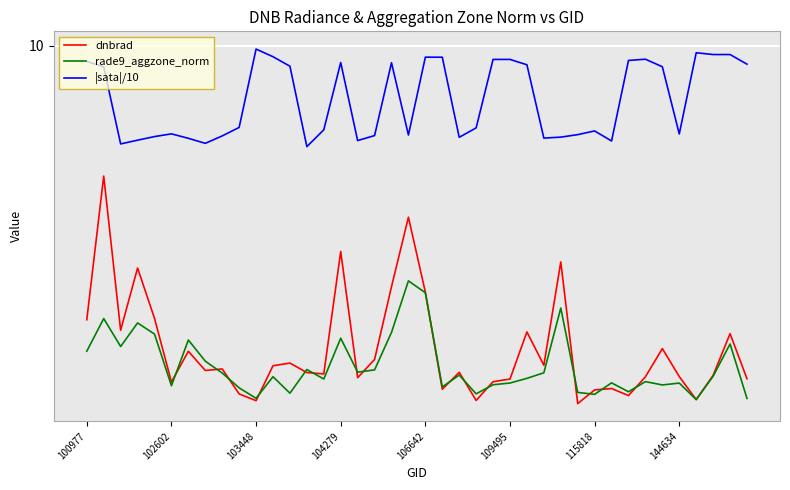

What are all the series names shown in the legend?

dnbrad, rade9_aggzone_norm, |sata|/10